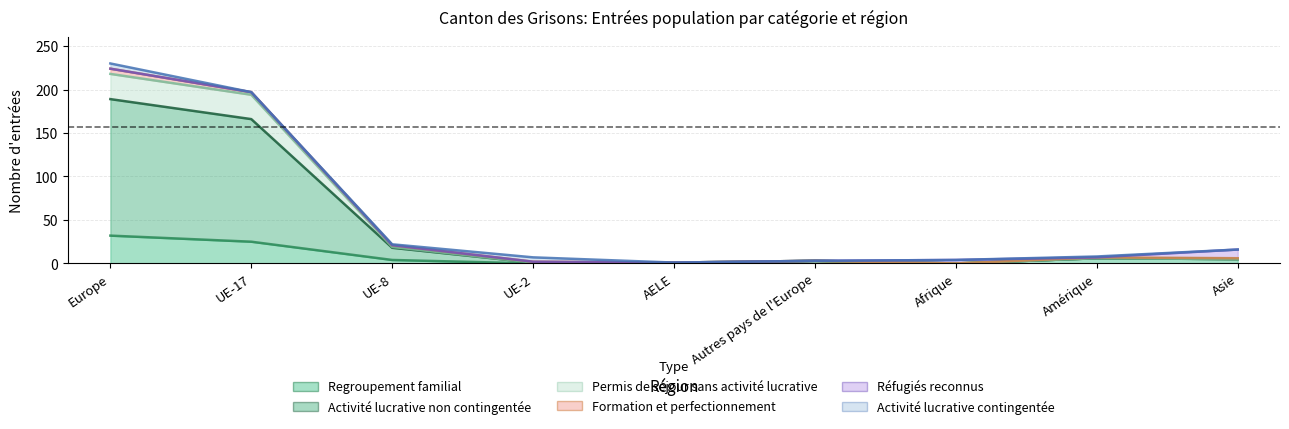

Where is the first local maximum for Activité lucrative non contingentée?

Autres pays de l'Europe